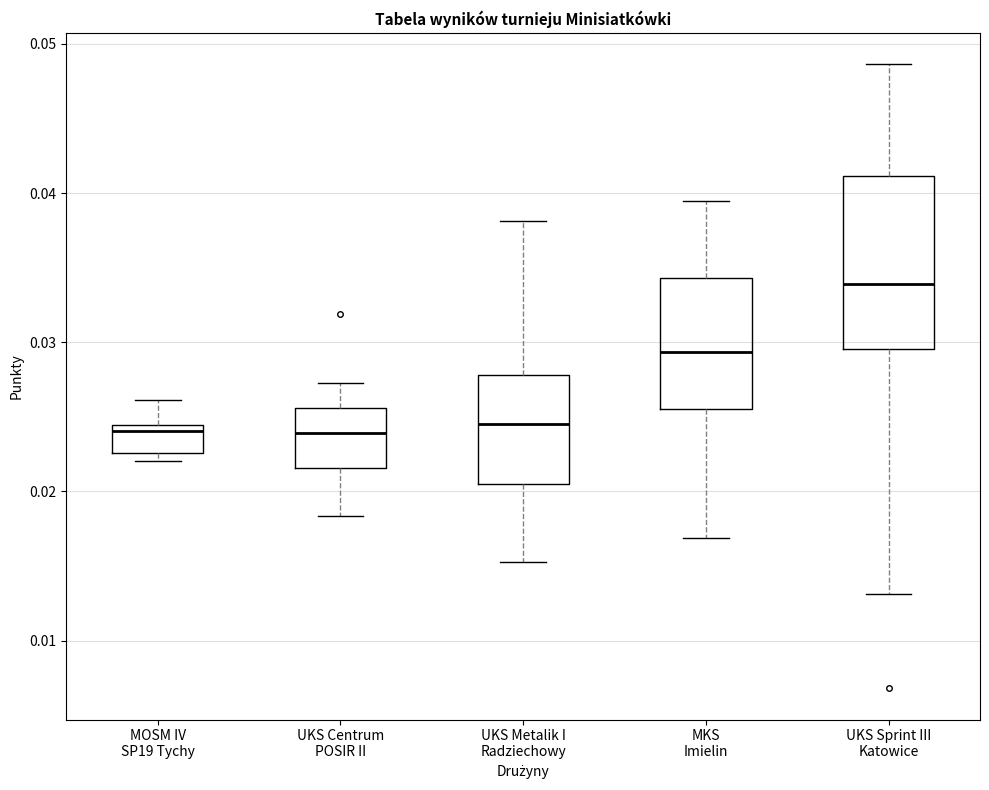

Reading left to right, read every box against the y-axis: the position of its median line, the range the box covers, and the ends of its whiskers. The values are not printed on the chart, so give them approximately, as read against the axis.

MOSM IV SP19 Tychy: median 0.024 (just below the box's upper edge), box 0.023 to 0.024, whiskers 0.022 to 0.026
UKS Centrum POSIR II: median 0.024, box 0.022 to 0.026, whiskers 0.018 to 0.027
UKS Metalik I Radziechowy: median 0.024, box 0.021 to 0.028, whiskers 0.015 to 0.038
MKS Imielin: median 0.029, box 0.025 to 0.034, whiskers 0.017 to 0.039
UKS Sprint III Katowice: median 0.034, box 0.030 to 0.041, whiskers 0.013 to 0.049